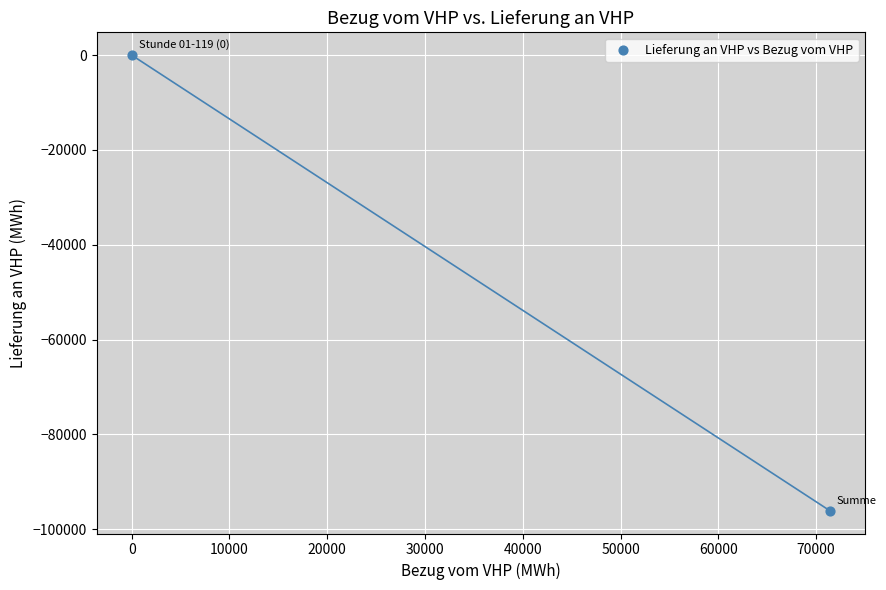

What is the average Y value?

-48050